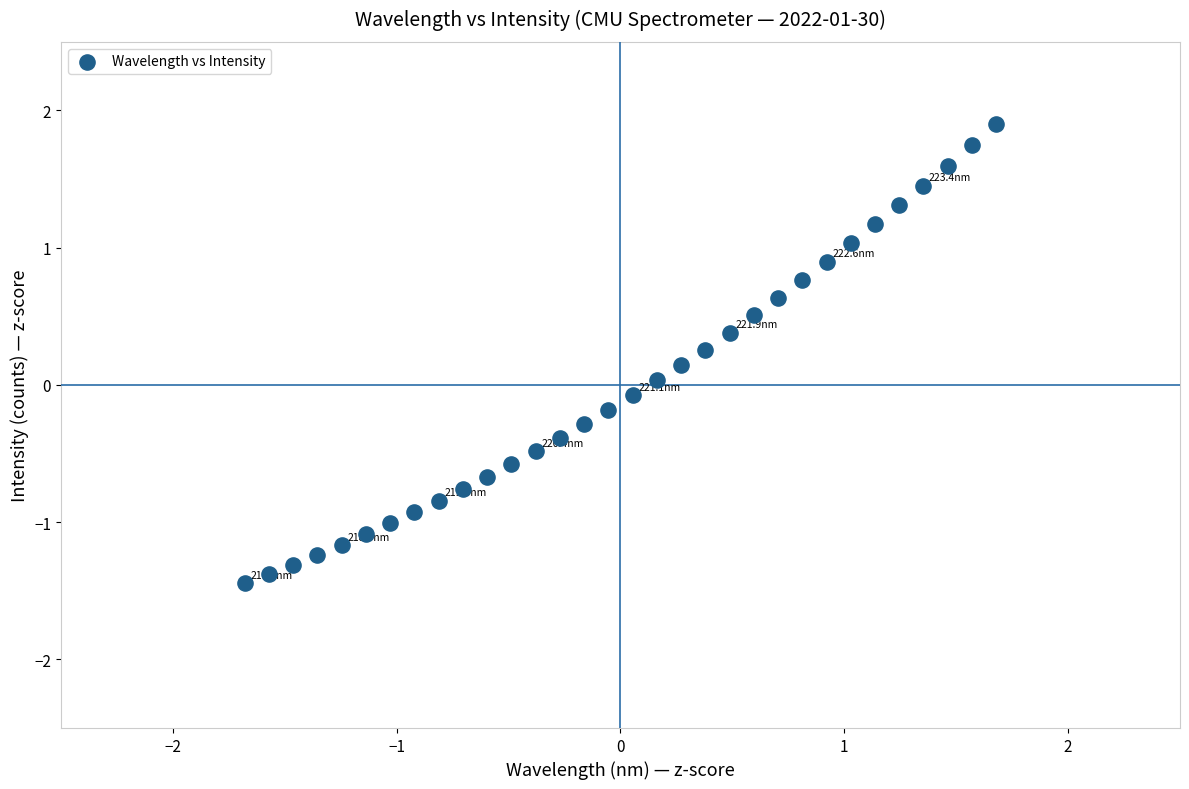

What is the range of Y values (max minus min)?

3.3